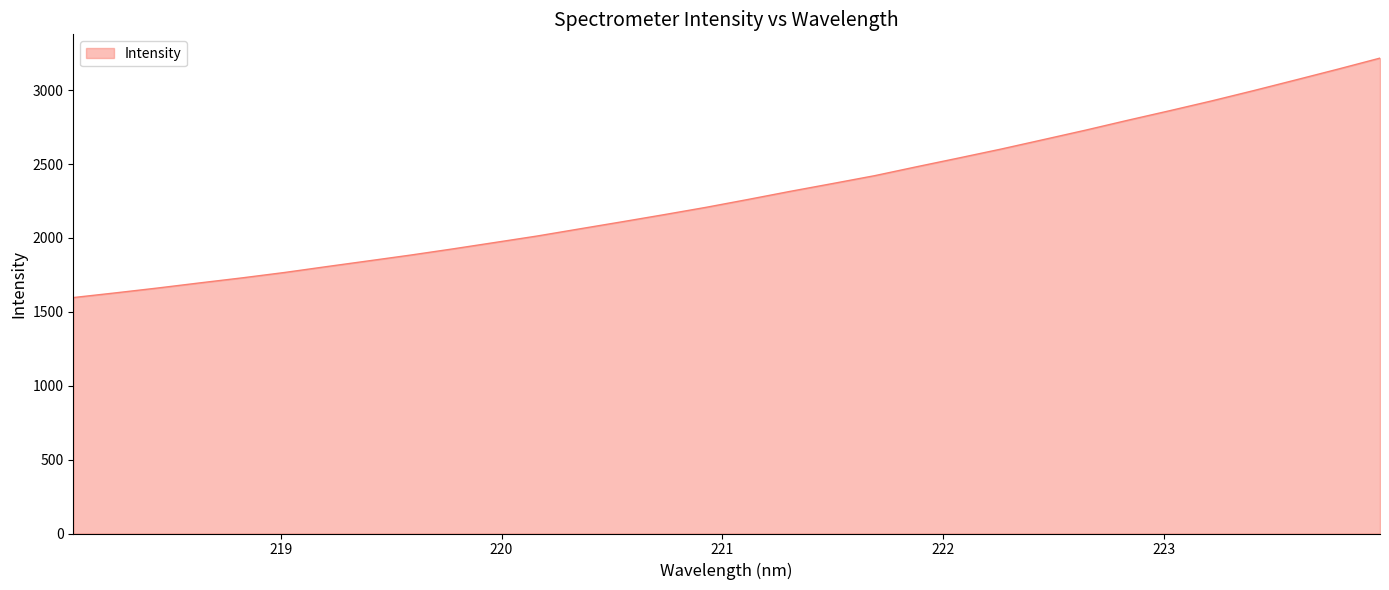

What is the smallest value displayed?

1596.8